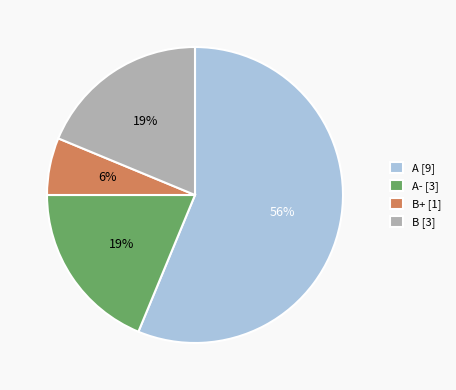

Does A [9] account for over 50% of the chart?

Yes